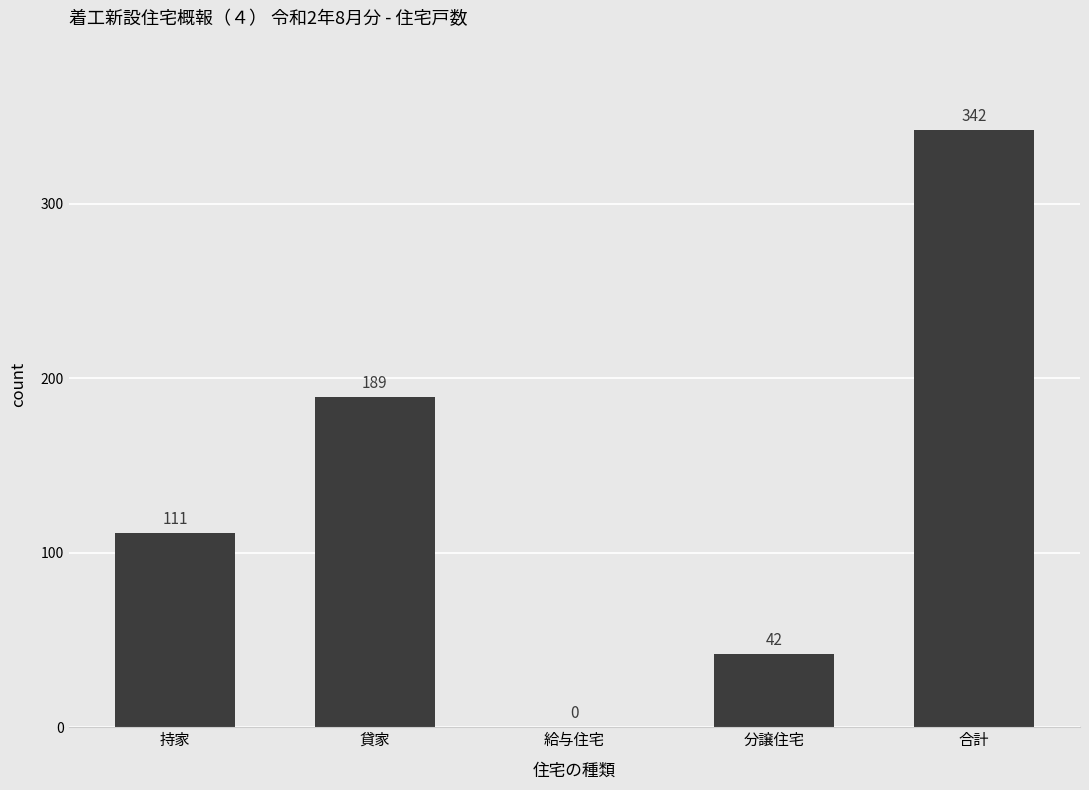

Are the bars horizontal?

No